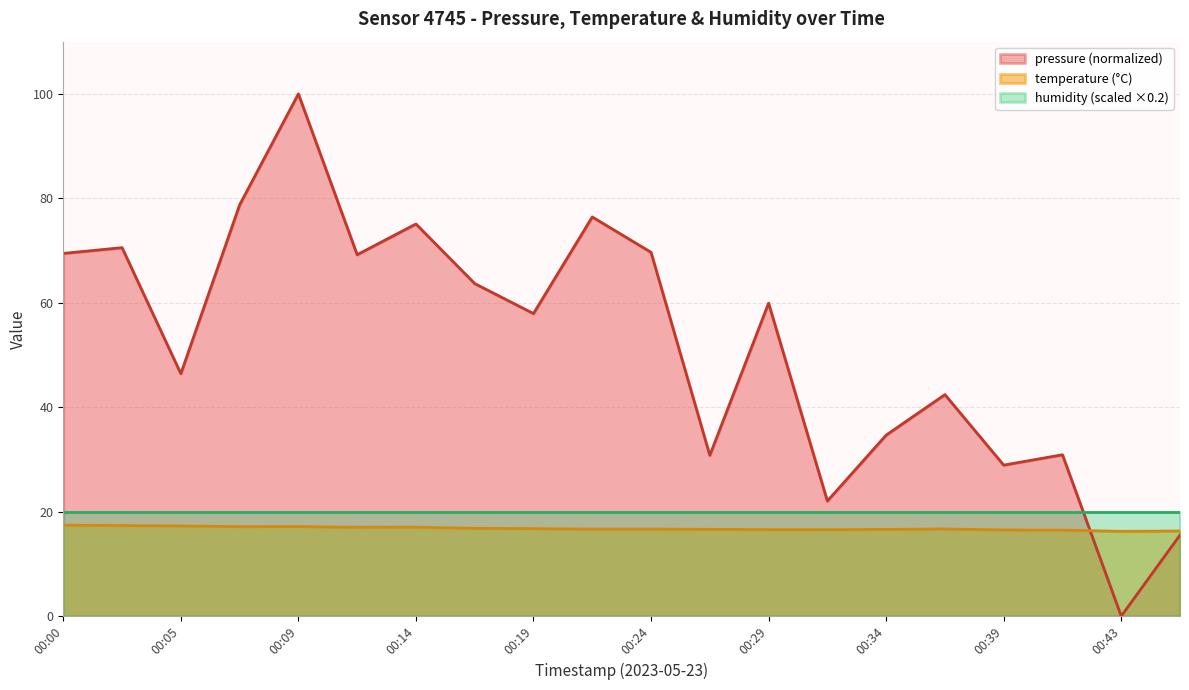

What is the difference between the maximum and minimum values in the pressure series?

100.0